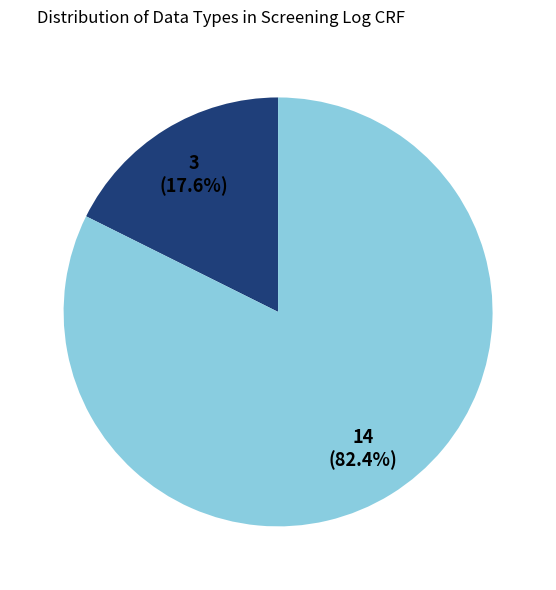

Is there a majority slice in this chart?

Yes